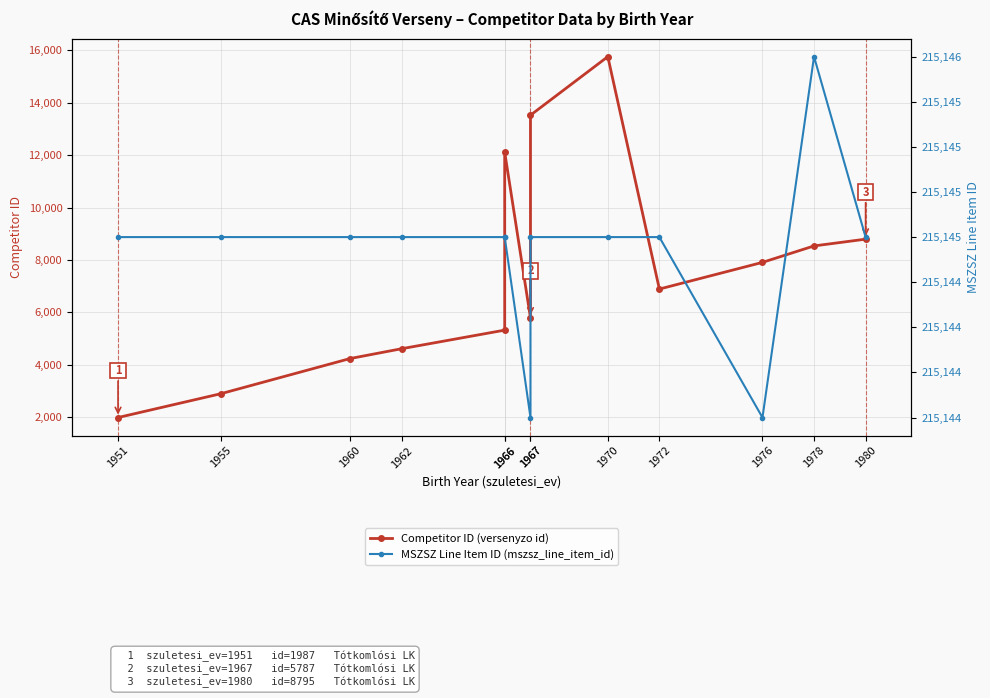

True or false: MSZSZ Line Item ID (mszsz_line_item_id) and Competitor ID (versenyzo id) intersect in this chart.

False